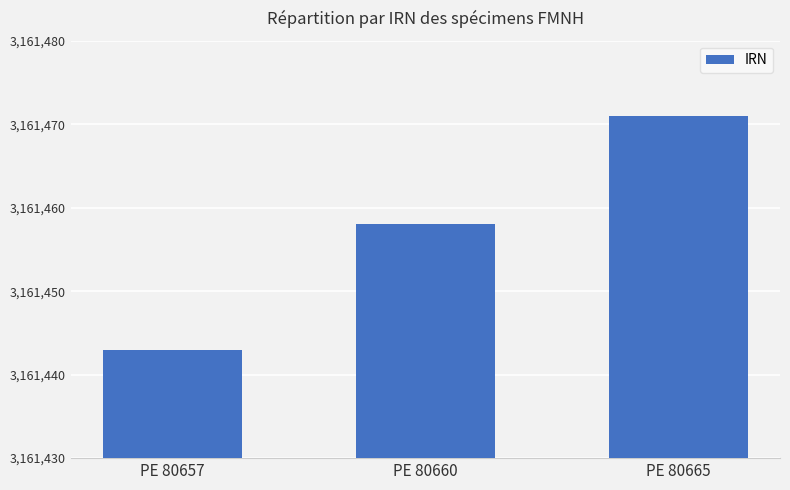

How many values are between 3161443 and 3161471?

3